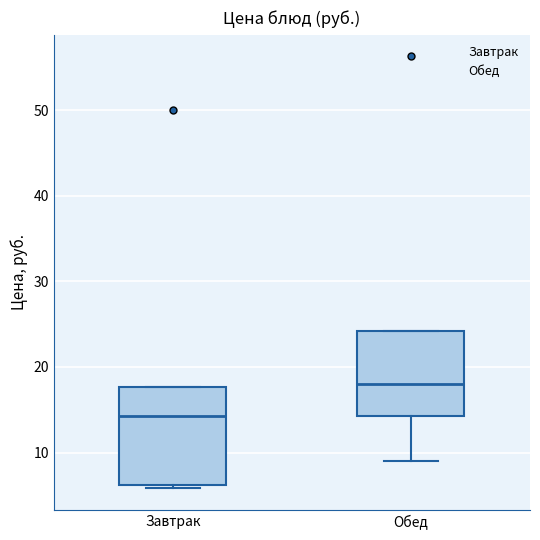

Comparing the boxes themselves (not the whiskers), which one is the tallest?

Завтрак